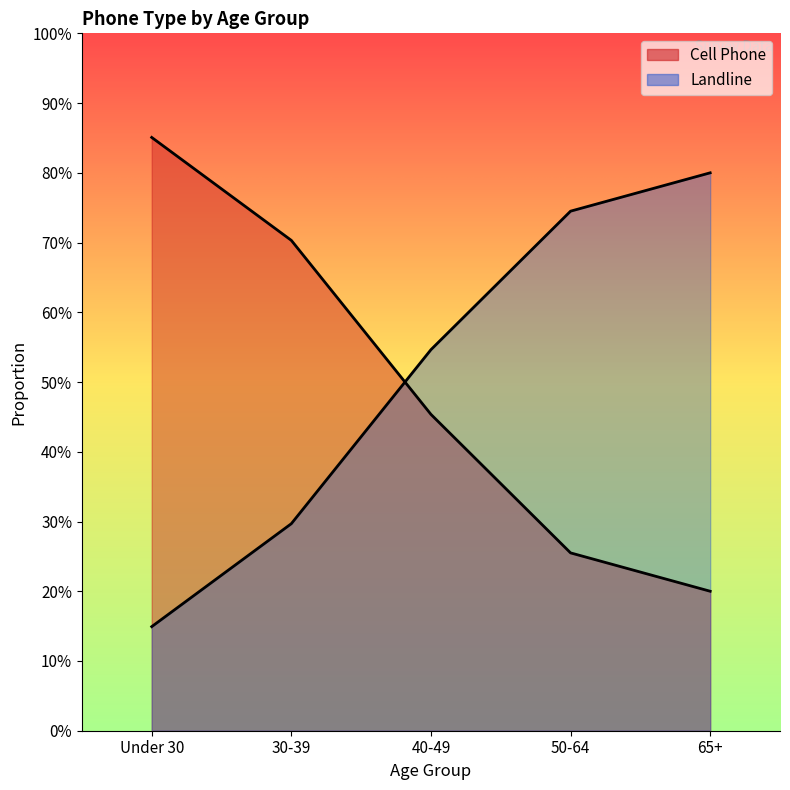

True or false: Landline has a value of 1.2 at 65+.

False